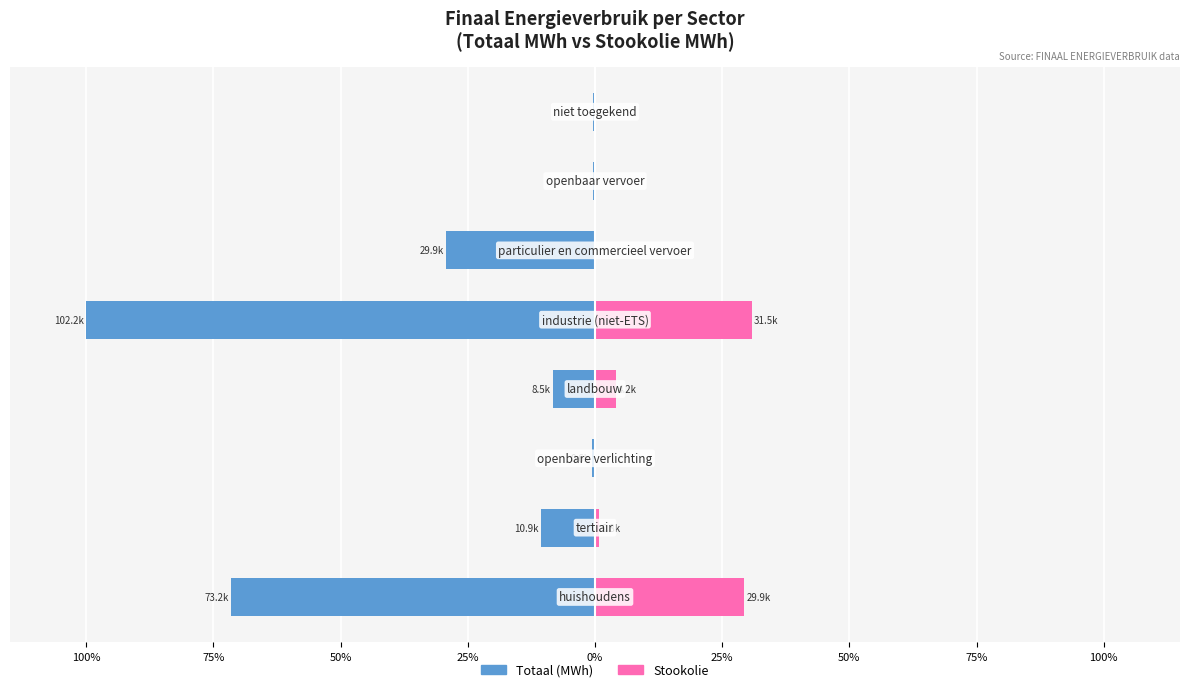

Reading left to right, extract all data points from this chart.

Totaal (MWh): 100%=-71.6	75%=-10.7	50%=-0.5	25%=-8.3	0%=-100.0	25%=-29.2	50%=-0.4	75%=-0.3
Stookolie: 100%=29.2	75%=0.8	50%=0.0	25%=4.1	0%=30.8	25%=0.0	50%=0.0	75%=0.0